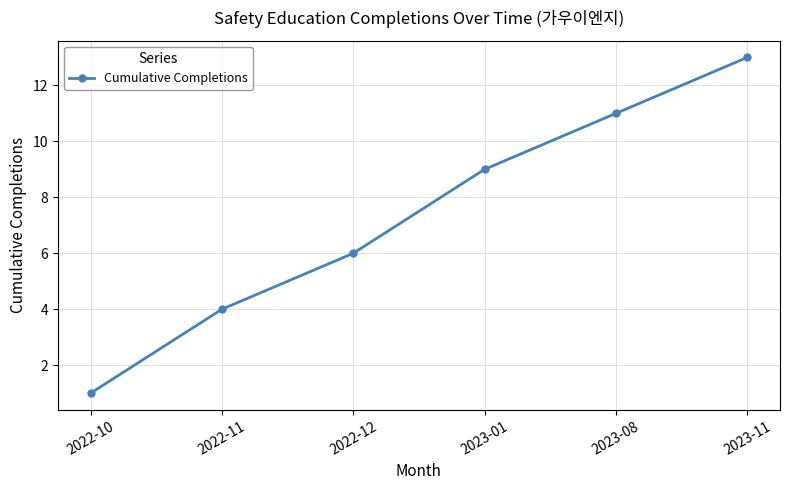

What is the label of the 3rd point from the left?

2022-12